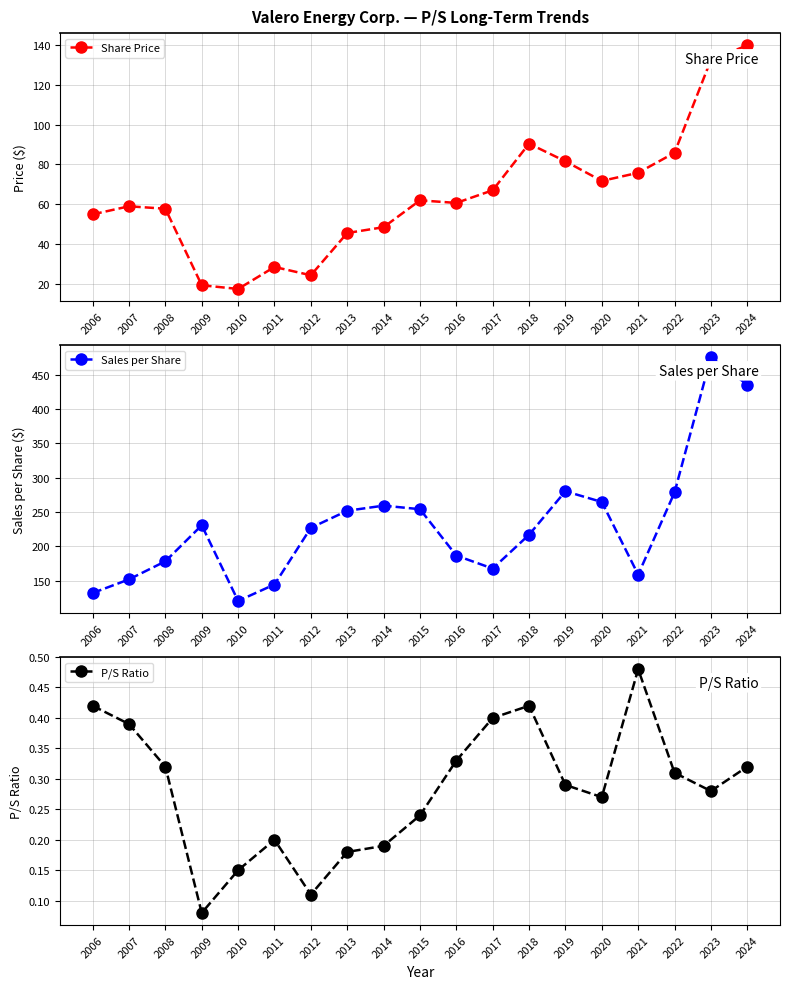

Rank the series by their average value, from highest to lowest.

Sales per Share, Share Price, P/S Ratio